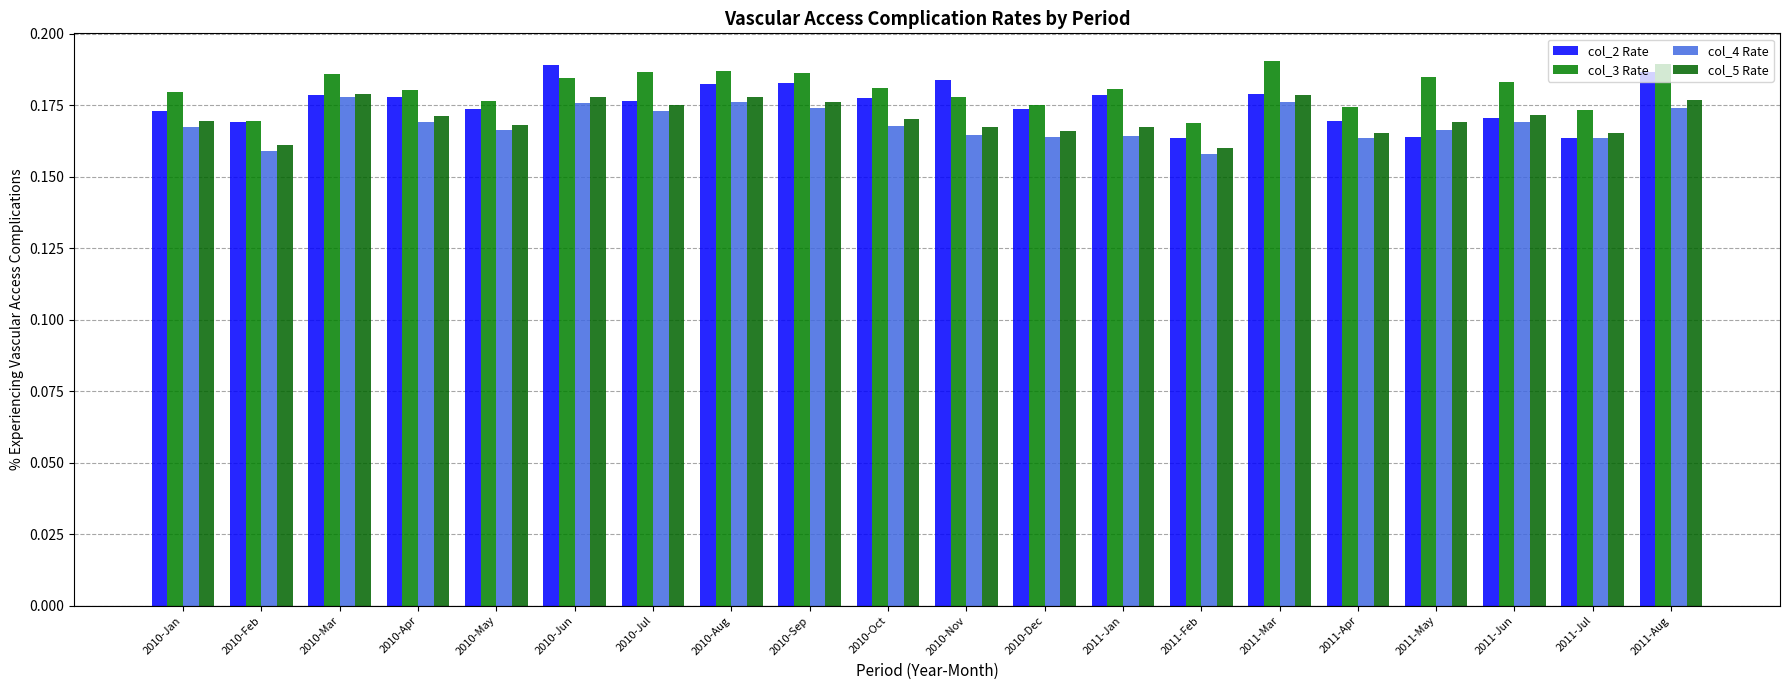

At which category is the sum across all series the highest?

2010-Jun